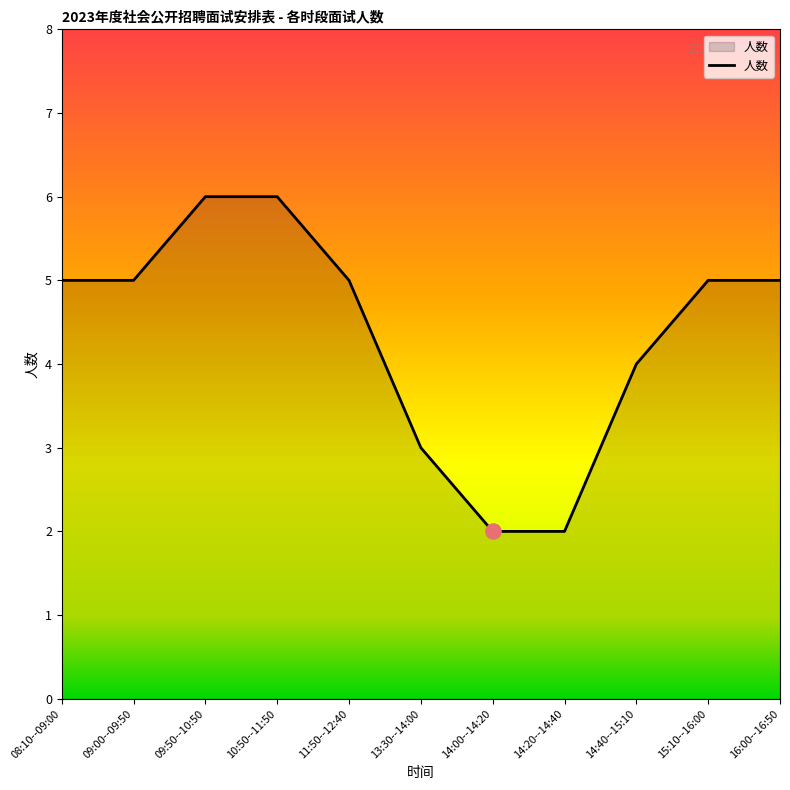

Approximately how many times larger is the value at 14:40--15:10 compared to 11:50--12:40?

0.8